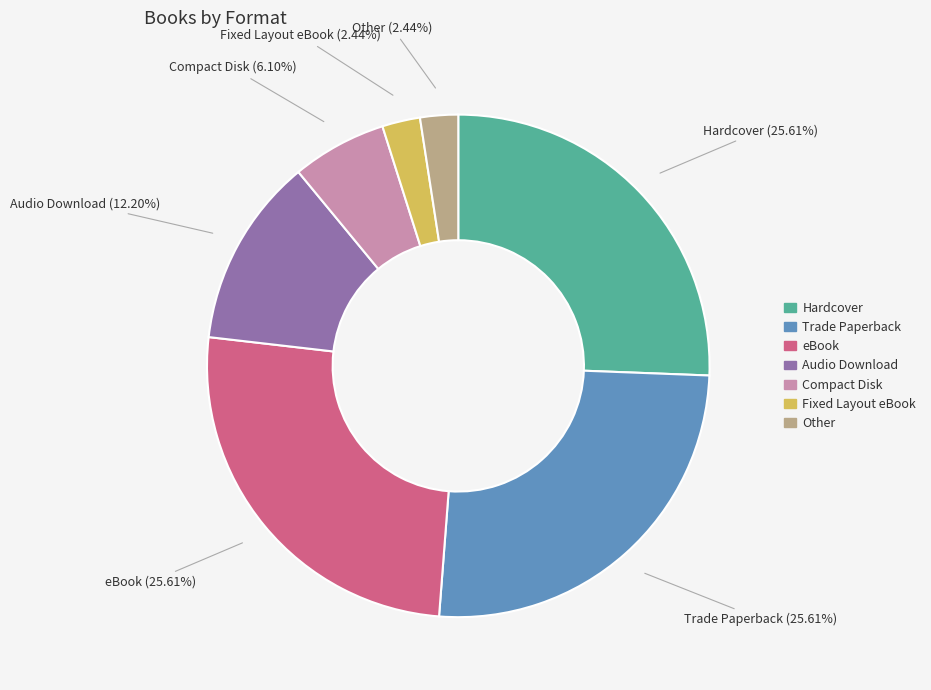

To the nearest percent, what percentage of the pie is eBook?

26%